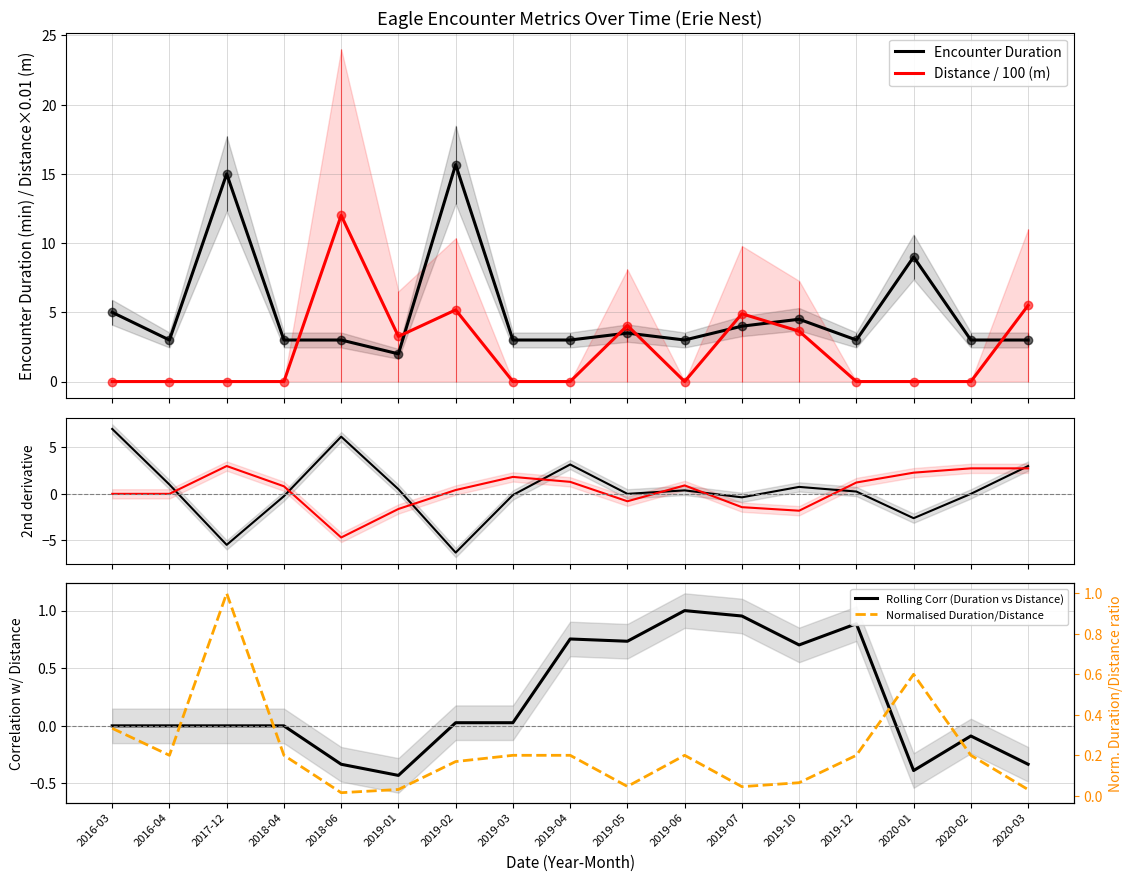

Rank the categories by Duration 2nd deriv value from lowest to highest.

2019-02, 2017-12, 2020-01, 2019-07, 2018-04, 2019-03, 2020-02, 2019-05, 2019-12, 2019-06, 2019-01, 2019-10, 2016-04, 2020-03, 2019-04, 2018-06, 2016-03